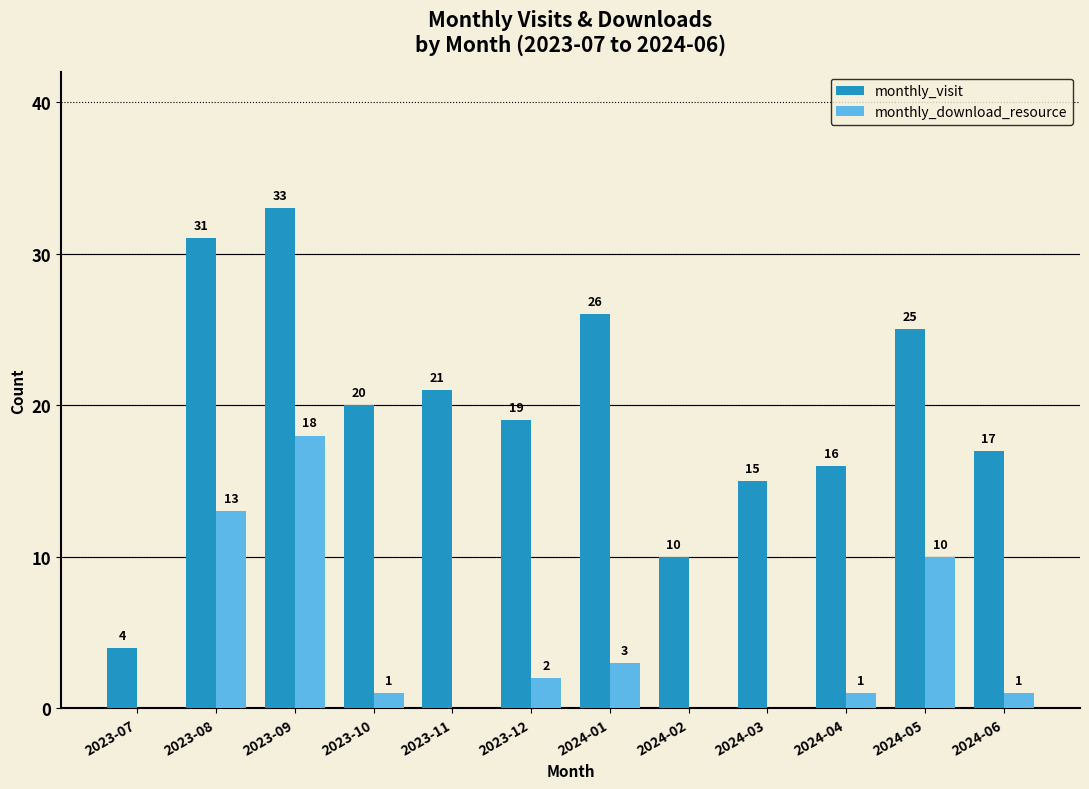

The monthly_visit series shows 20 at 2023-10. True or false?

True